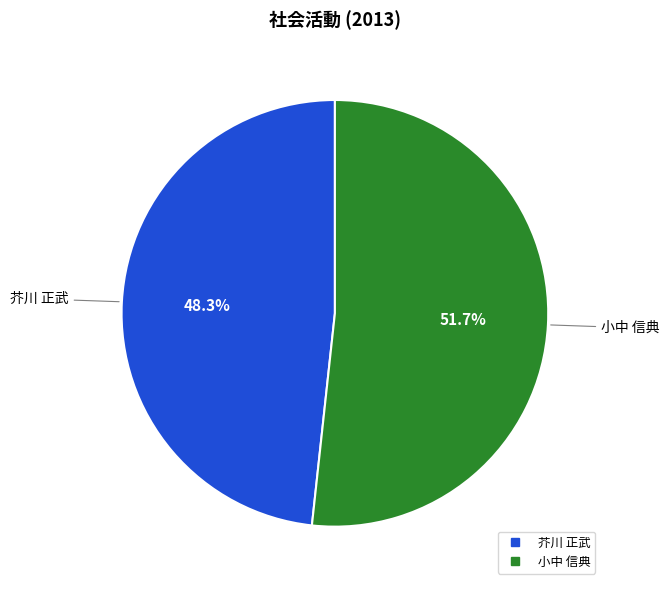

To the nearest percent, what is the average slice percentage?

50%